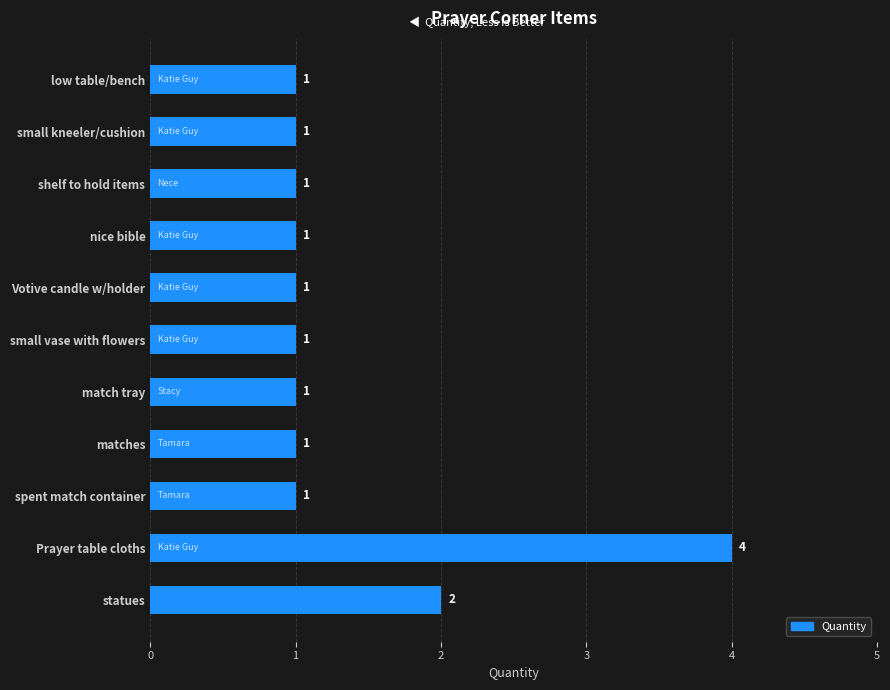

Is it true that the value at match tray is 2?

False